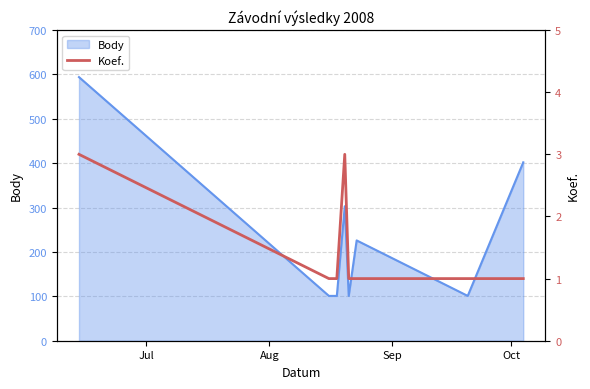

What is the maximum value for Body?

594